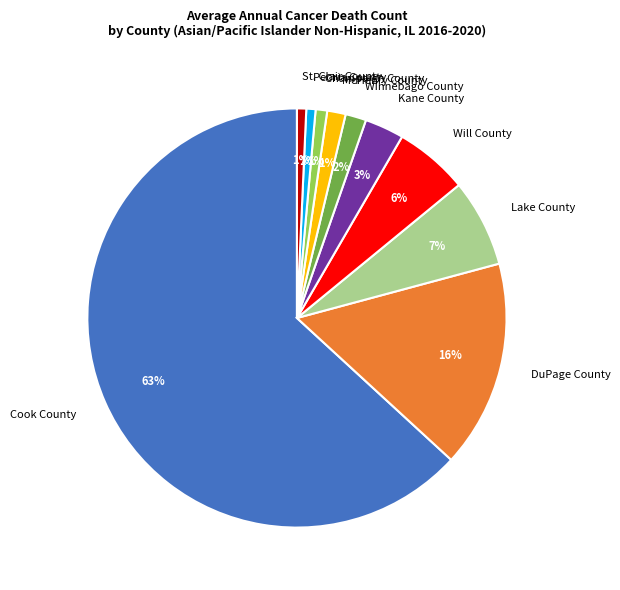

To the nearest percent, what percentage of the pie is McHenry County?

1%